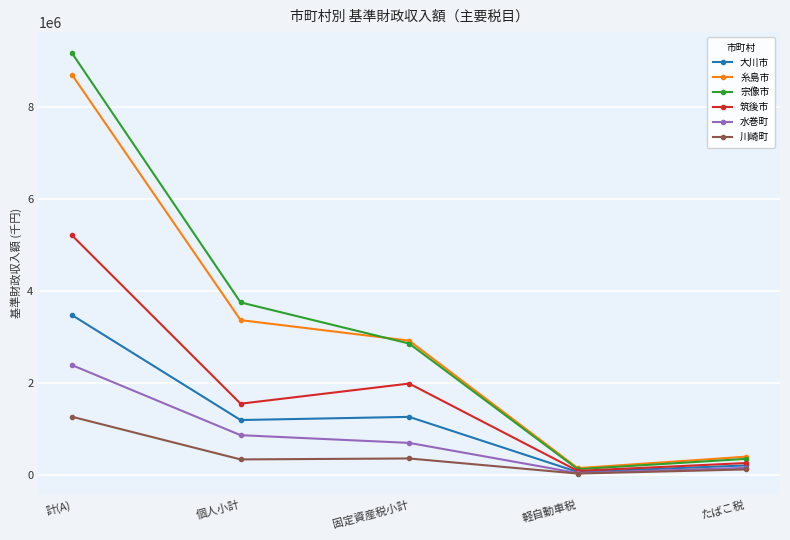

What is the difference between the highest and lowest values at 計(A)?

7898354